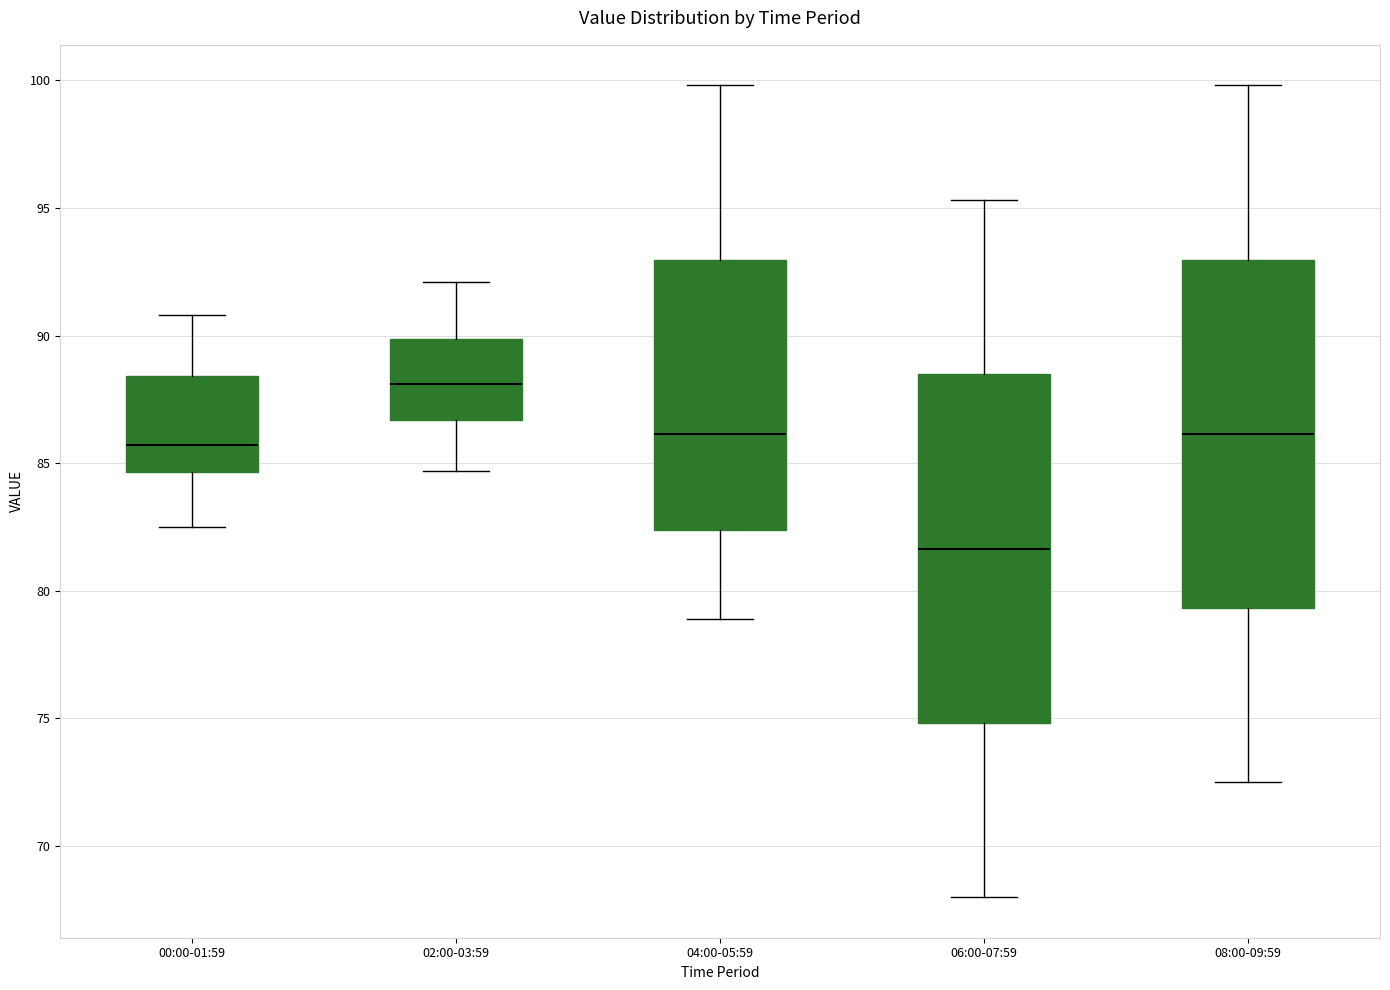

Where does the median line of the box for 00:00-01:59 sit on the y-axis? The values are not printed on the chart, so give them approximately, as read against the axis.

85.5